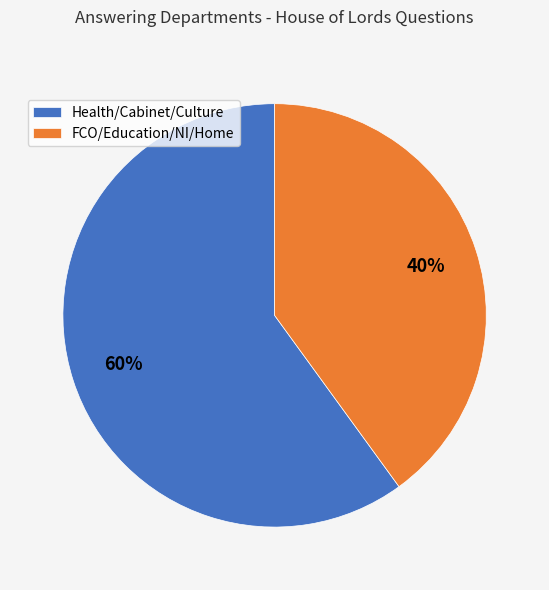

Between FCO/Education/NI/Home and Health/Cabinet/Culture, which is larger?

Health/Cabinet/Culture